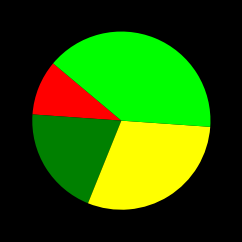

How many segments does this pie chart have?

4